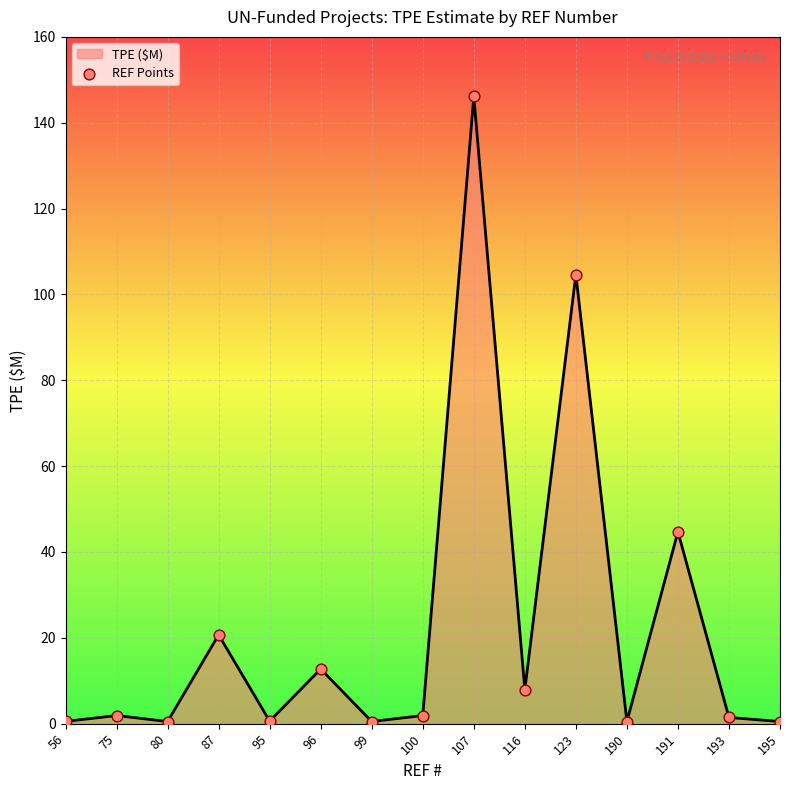

What is the change in value from 107 to 195?

-145.6